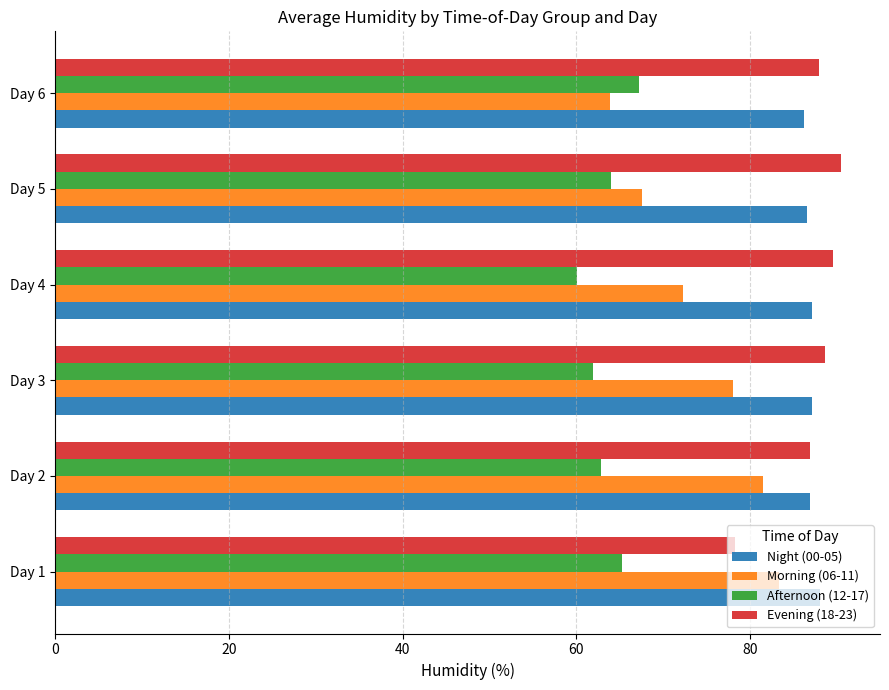

What is the total value across all series at Day 3?

315.6